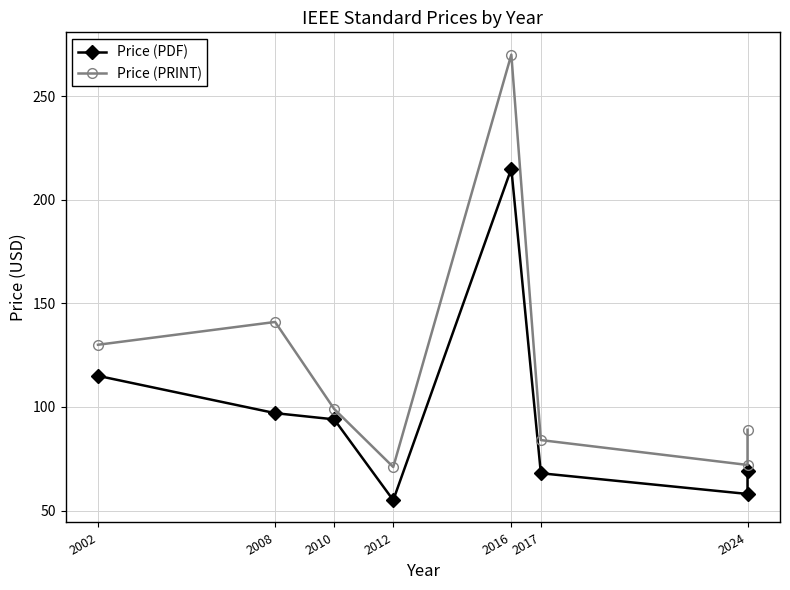

Is this an area chart (filled region under the line)?

No